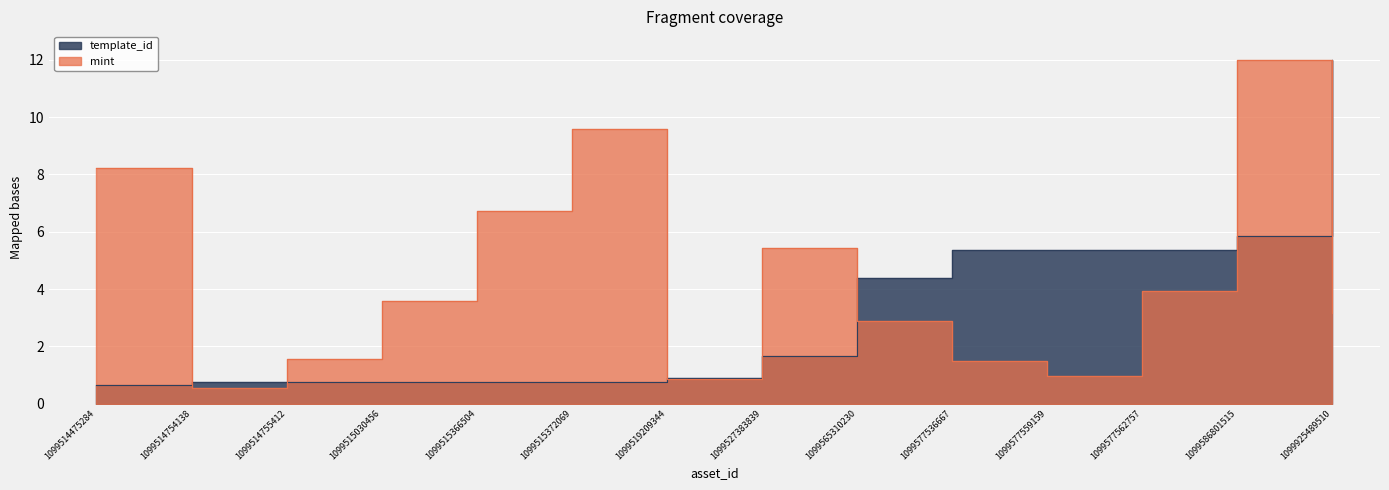

Reading left to right, what are all the values shown in this chart?

mint: 1099514475284=8.2	1099514754138=0.6	1099514755412=1.6	1099515030456=3.6	1099515366504=6.7	1099515372069=9.6	1099519209344=0.9	1099527383839=5.4	1099565310230=2.9	1099577536667=1.5	1099577559159=1.0	1099577562757=3.9	1099586801515=12.0	1099925489510=3.2
template_id: 1099514475284=0.6	1099514754138=0.7	1099514755412=0.7	1099515030456=0.8	1099515366504=0.8	1099515372069=0.8	1099519209344=0.9	1099527383839=1.7	1099565310230=4.4	1099577536667=5.4	1099577559159=5.4	1099577562757=5.4	1099586801515=5.9	1099925489510=12.0